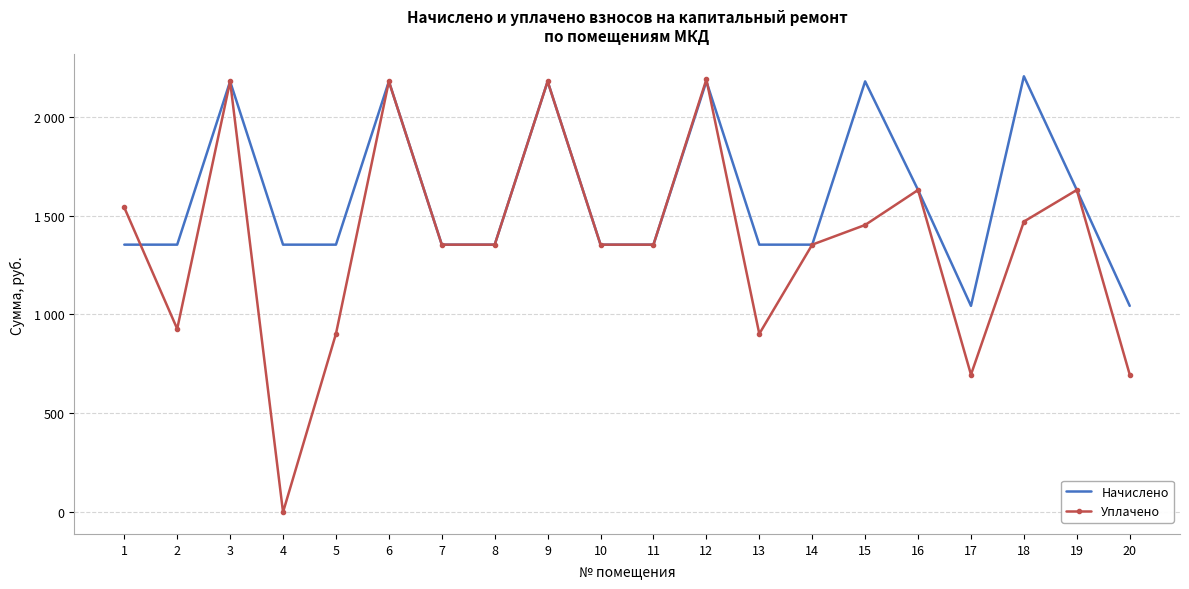

Reading left to right, transcribe all the data shown in this chart.

Начислено: 1=1353.1	2=1353.1	3=2179.0	4=1353.1	5=1353.1	6=2179.0	7=1353.1	8=1353.1	9=2179.0	10=1353.1	11=1353.1	12=2179.0	13=1353.1	14=1353.1	15=2179.0	16=1629.7	17=1043.4	18=2204.8	19=1629.7	20=1043.4
Уплачено: 1=1541.1	2=927.1	3=2179.0	4=0.0	5=902.1	6=2179.0	7=1353.1	8=1353.1	9=2179.0	10=1353.1	11=1353.1	12=2189.0	13=902.1	14=1353.1	15=1452.7	16=1629.6	17=695.6	18=1469.9	19=1629.7	20=695.6